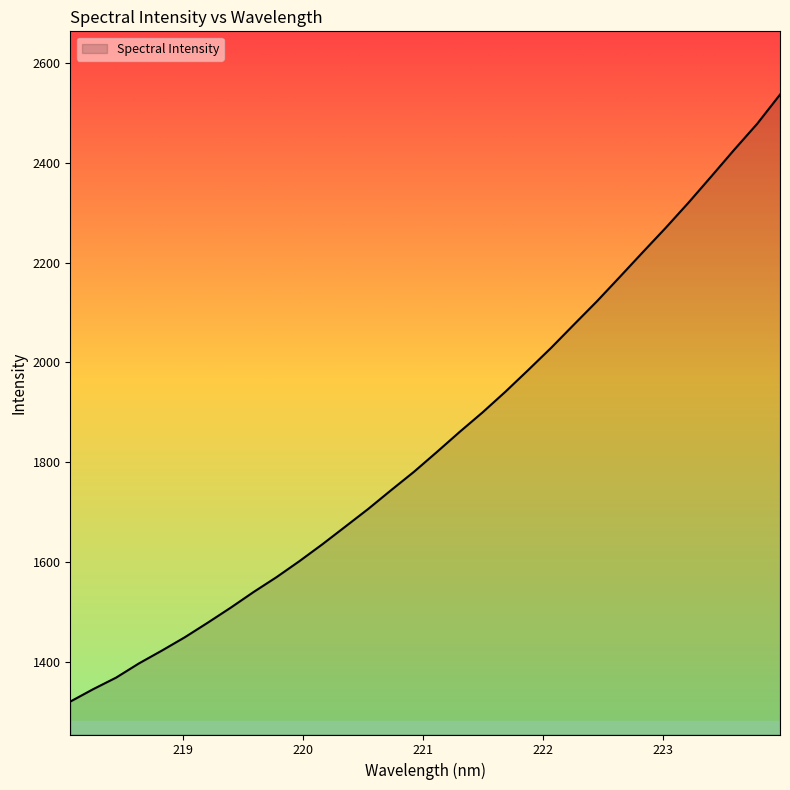

What is the smallest value displayed?

1319.7